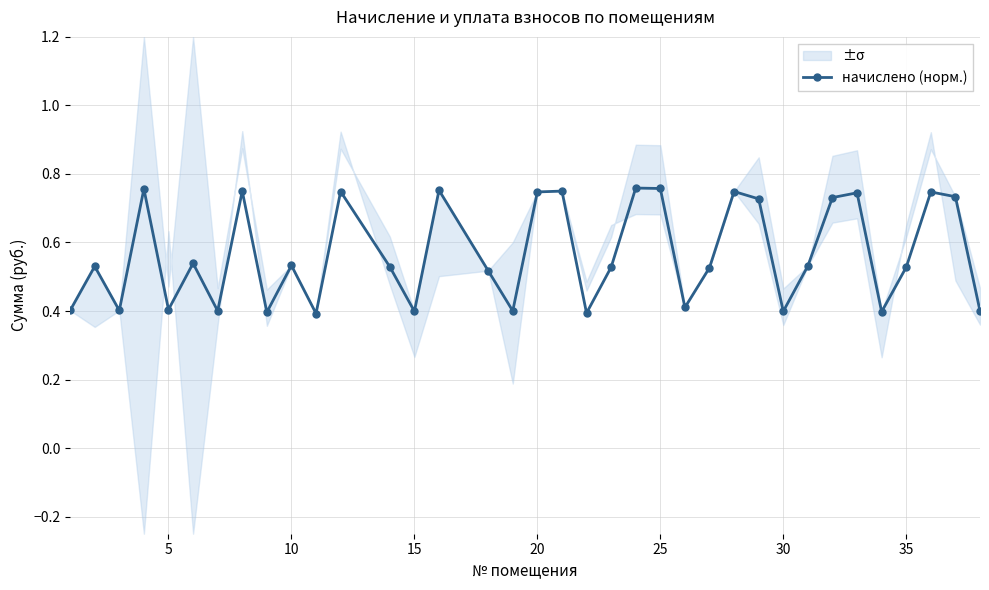

Count the начислено (норм.) values in the range 0 to 1.

36